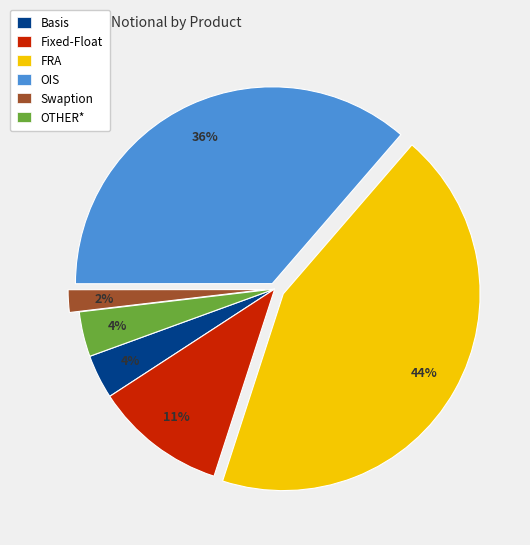

The Swaption slice represents 2% of the pie. True or false?

True